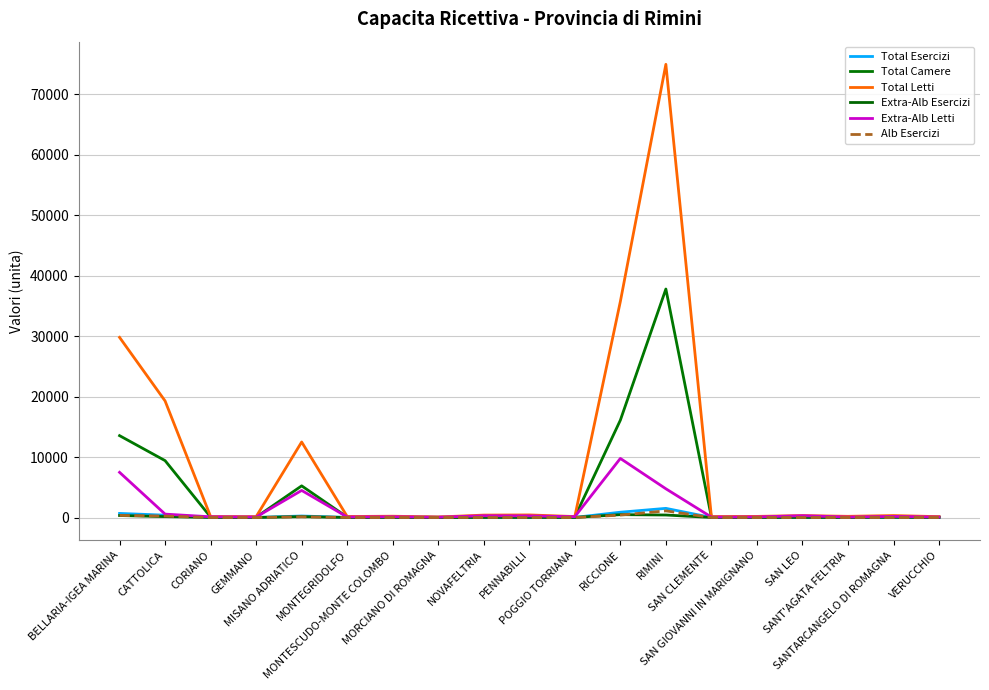

Is it true that Total Letti equals 196 at SANT'AGATA FELTRIA?

True